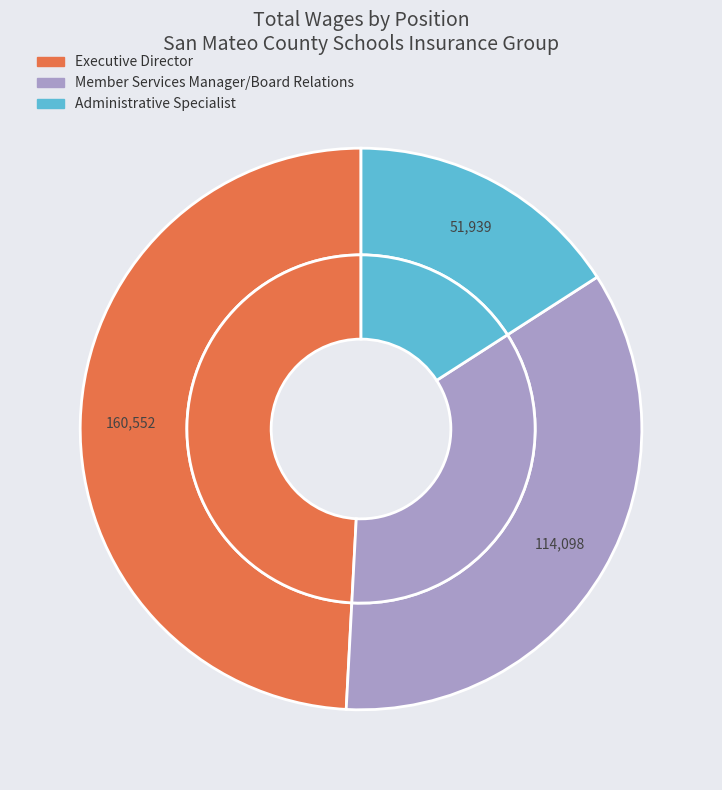

What percentage is the Executive Director slice, to the nearest percent?

49%